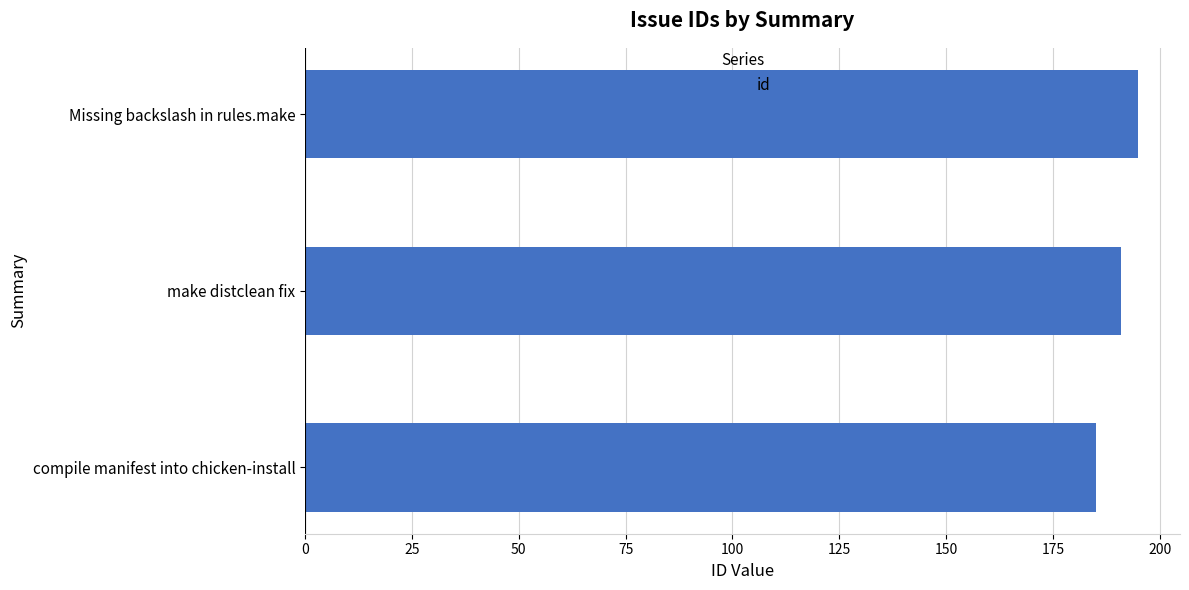

Reading bottom to top, extract all data points from this chart.

compile manifest into chicken-install=185	make distclean fix=191	Missing backslash in rules.make=195